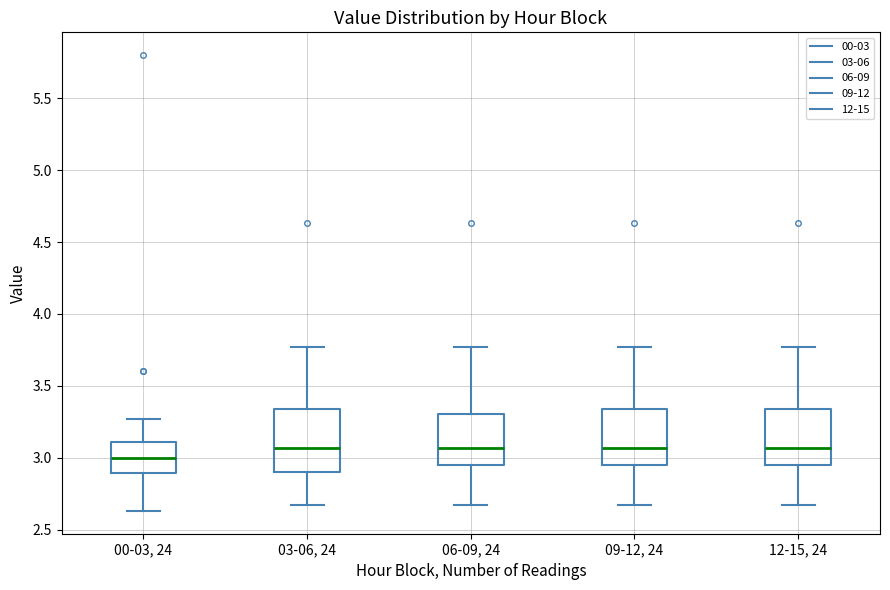

Reading left to right, transcribe this box plot: for each box, give where its median line is, the range the box spans, and where its two whiskers end, as read against the y-axis. The values are not printed on the chart, so give them approximately, as read against the axis.

00-03, 24: median 3.00, box 2.90 to 3.10, whiskers 2.65 to 3.25
03-06, 24: median 3.05, box 2.90 to 3.35, whiskers 2.65 to 3.75
06-09, 24: median 3.05, box 2.95 to 3.30, whiskers 2.65 to 3.75
09-12, 24: median 3.05, box 2.95 to 3.35, whiskers 2.65 to 3.75
12-15, 24: median 3.05, box 2.95 to 3.35, whiskers 2.65 to 3.75